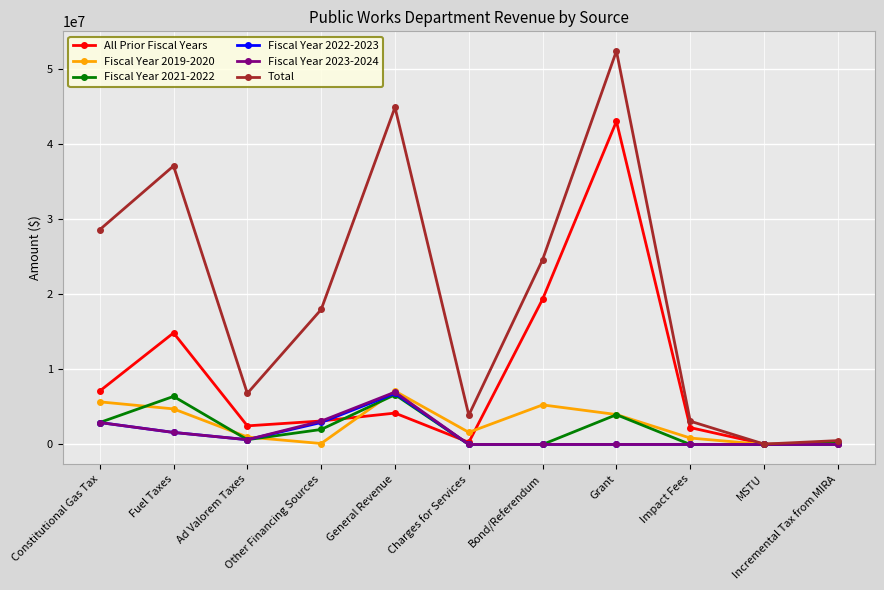

Where is Total nearest to the value 26224612?

Bond/Referendum